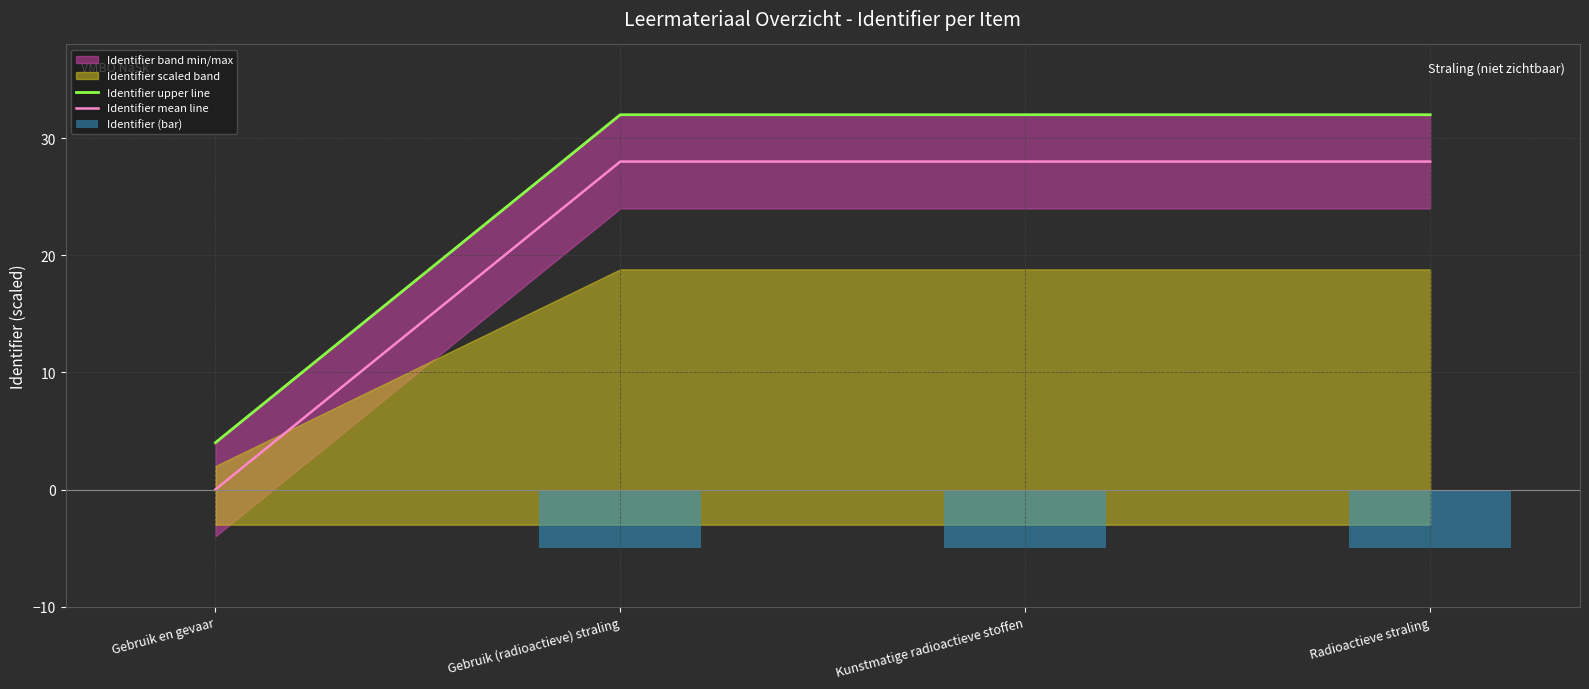

What is the label of the 4th bar from the left?

Radioactieve straling